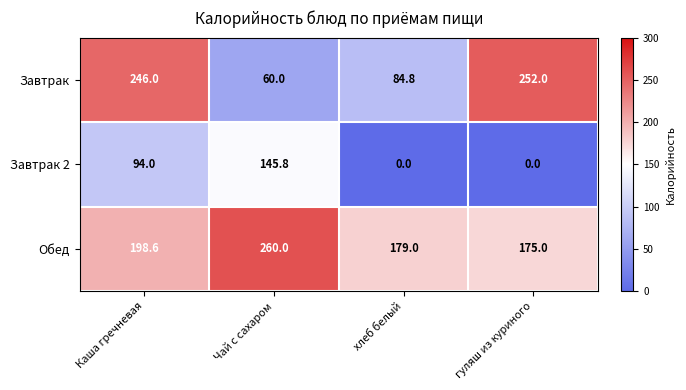

What is the average value of the Обед series?

203.2